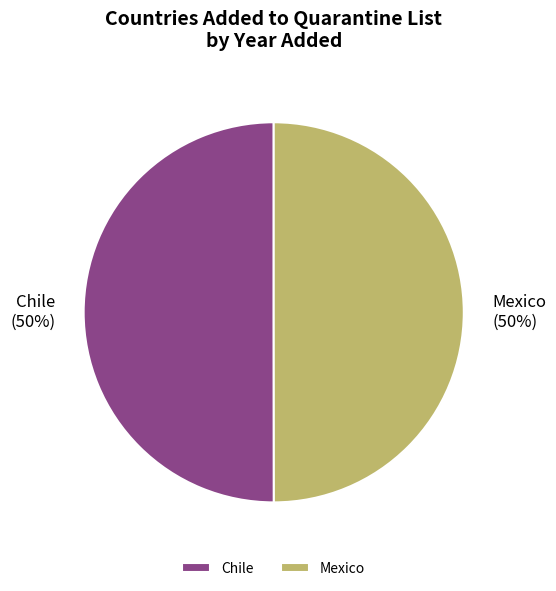

To the nearest percent, what is the average slice percentage?

50%